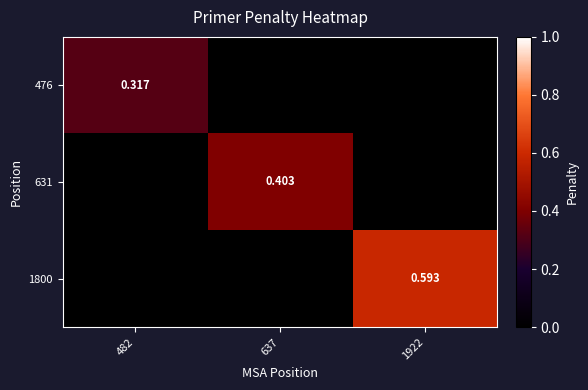

The 1800 series shows 0.3 at 637. True or false?

False